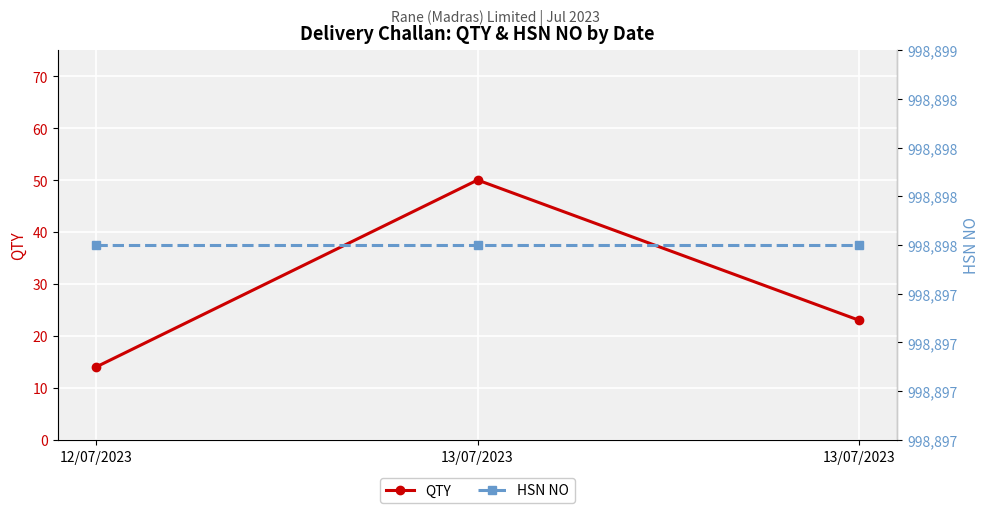

What is the difference between the second highest and minimum values in the QTY series?

9